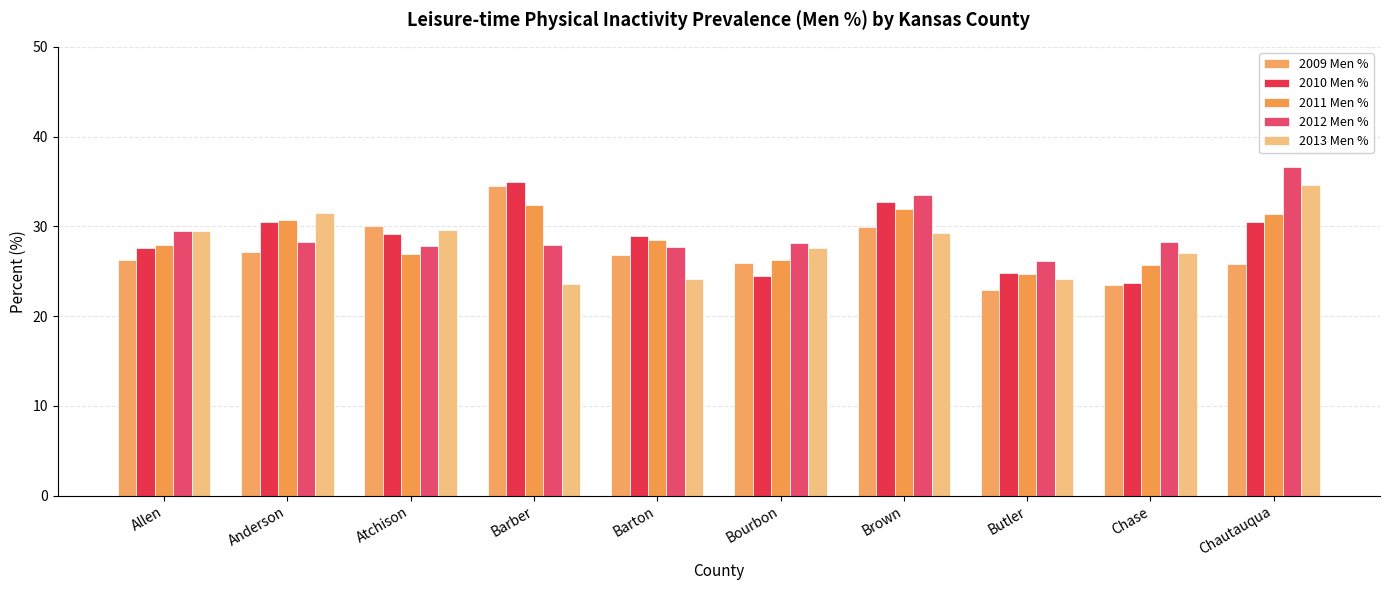

True or false: 2009 Men % has a value of 22.2 at Barber.

False